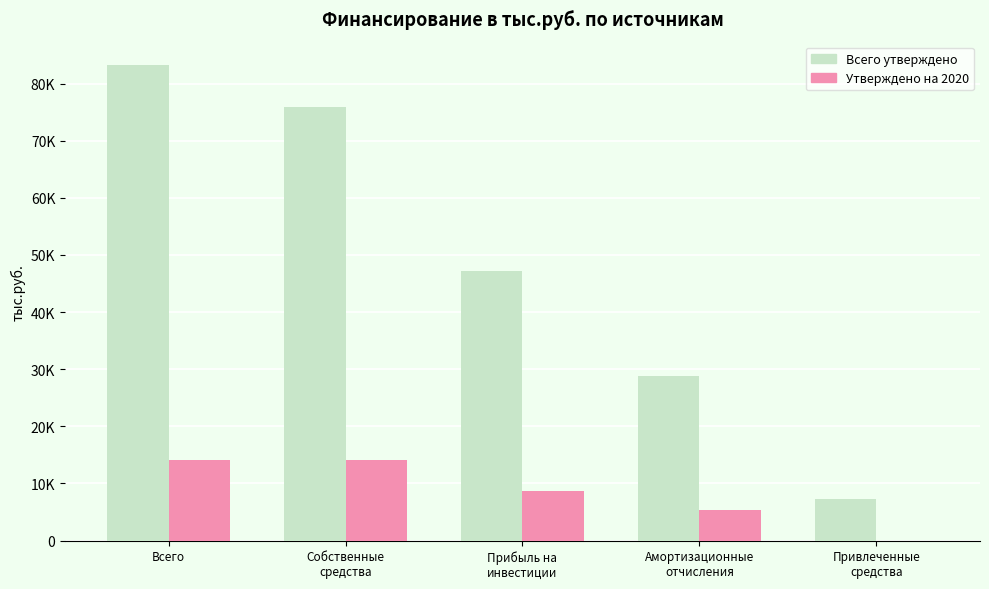

What is the label of the 3rd bar from the right?

Прибыль на
инвестиции